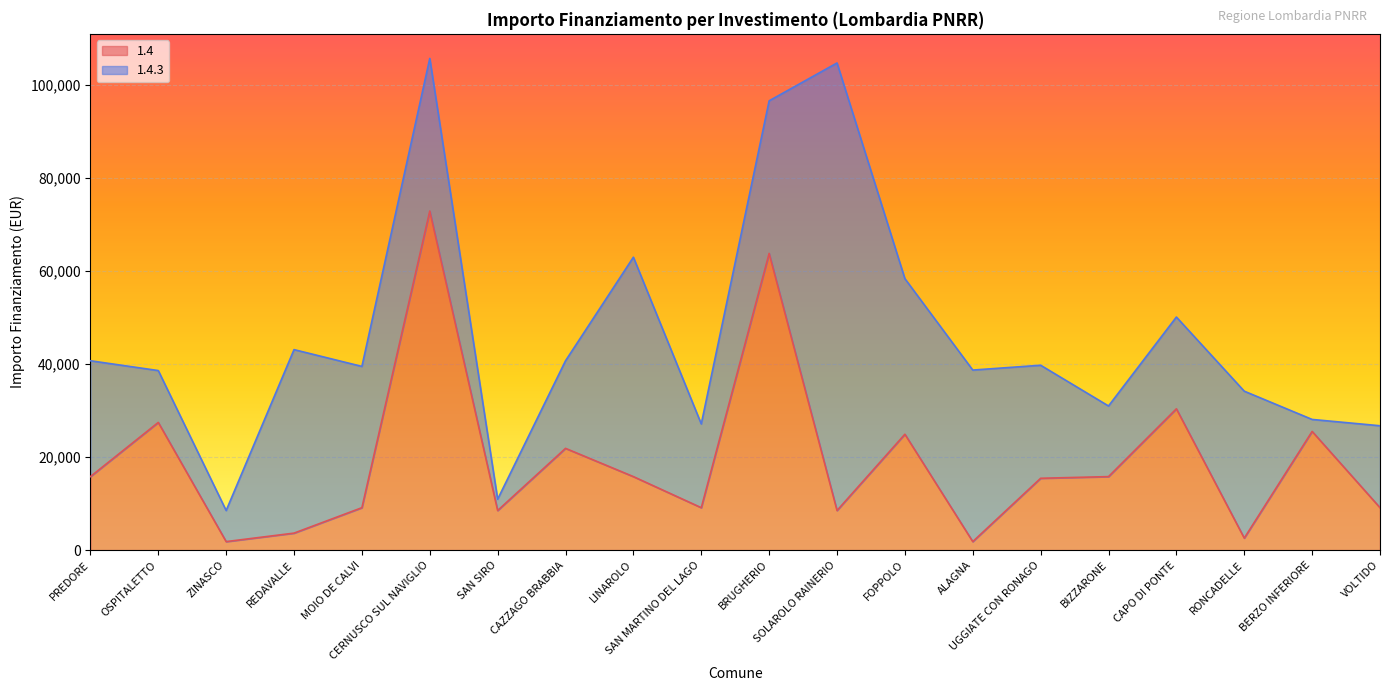

What are all the series names shown in the legend?

1.4, 1.4.3